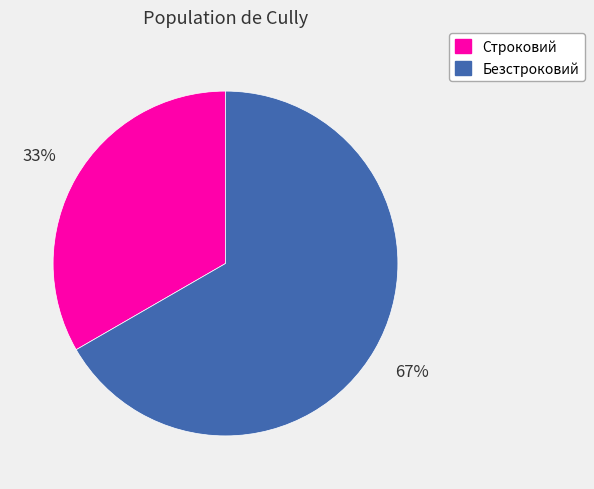

Which category accounts for the majority?

Безстроковий